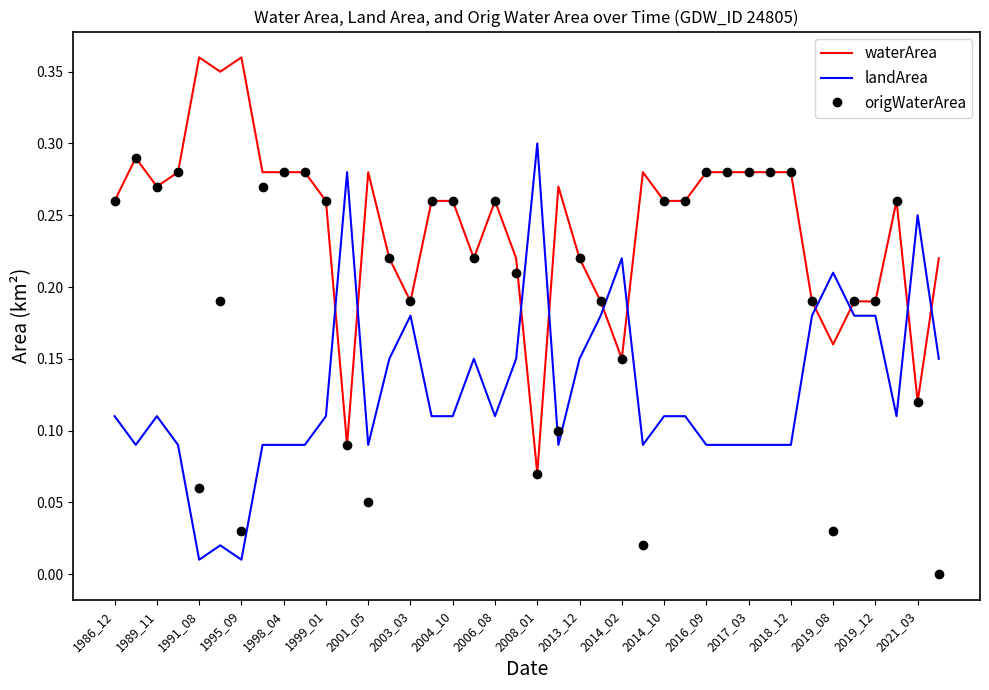

After their last crossing, which series has the higher values: landArea or waterArea?

waterArea